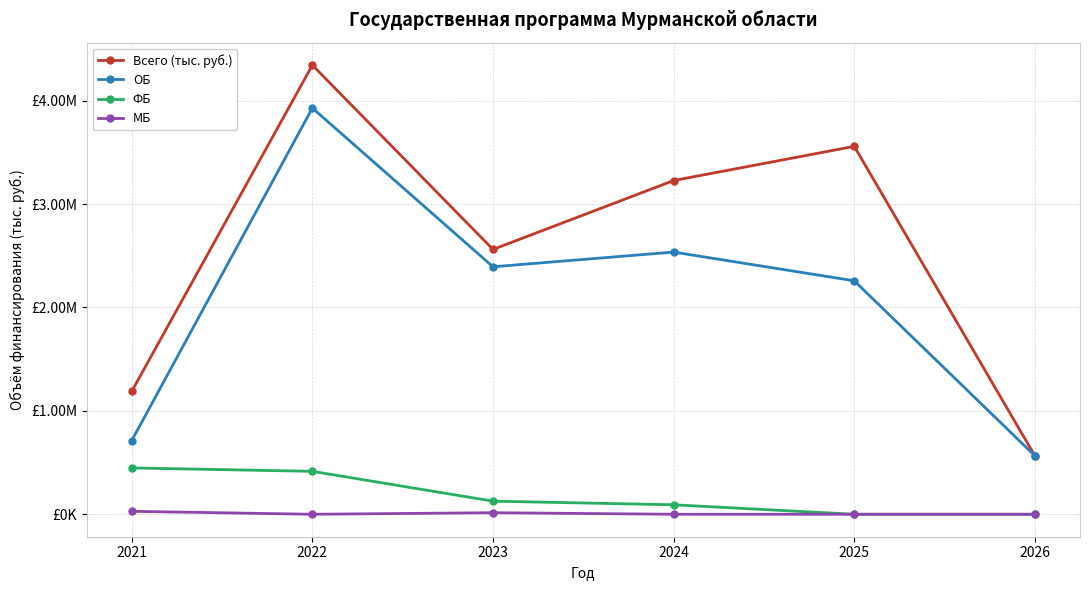

What is the value of the Всего (тыс. руб.) point at the 5th from the left?

3558098.0